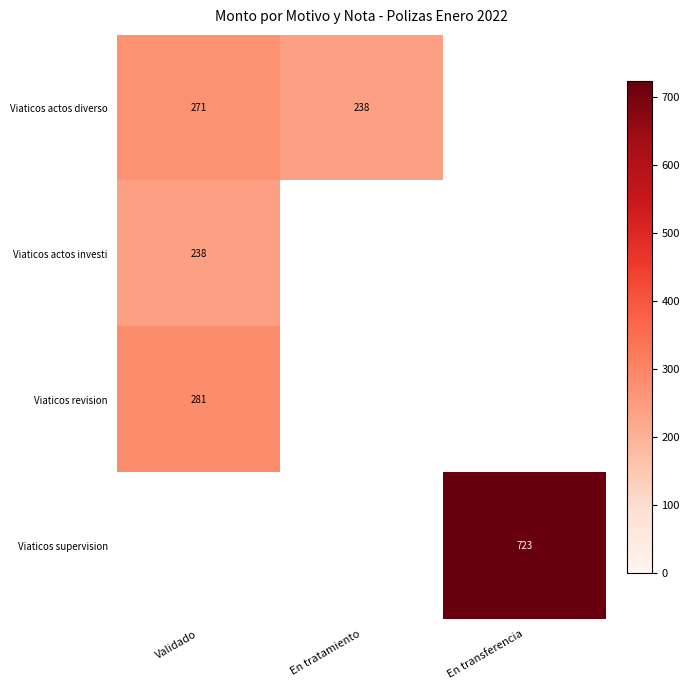

What is the minimum value shown in the chart?

238.0